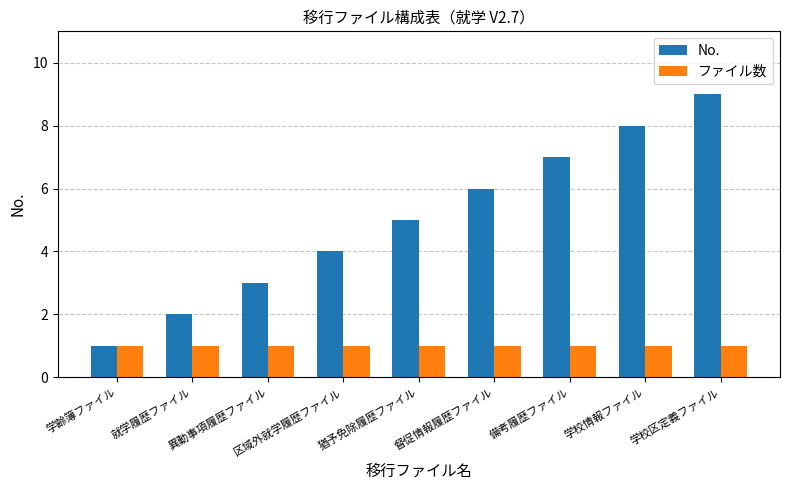

List the series in order of their peak value, highest first.

No., ファイル数